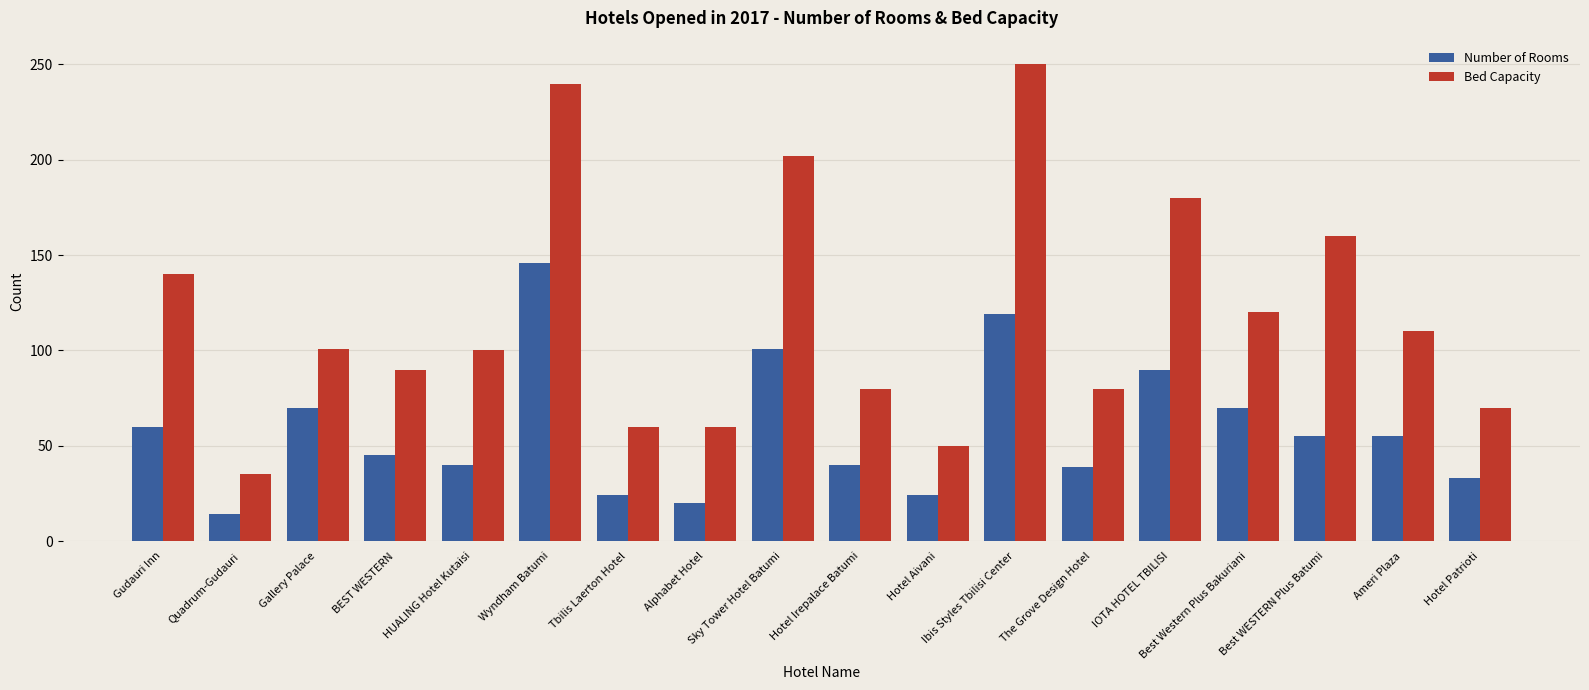

Are the bars grouped side by side (vs. stacked)?

Yes